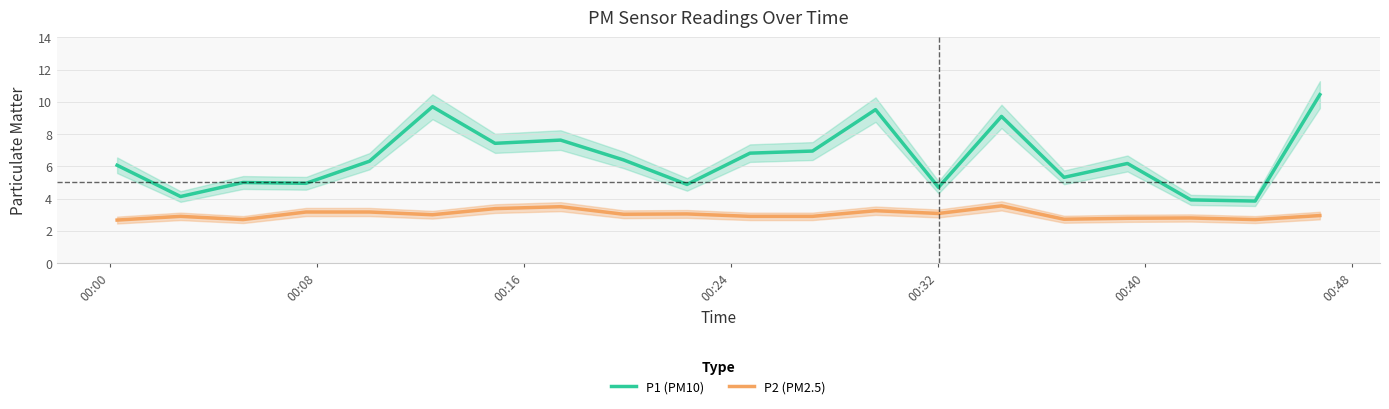

True or false: P1 (PM10) and P2 (PM2.5) cross at least once.

False